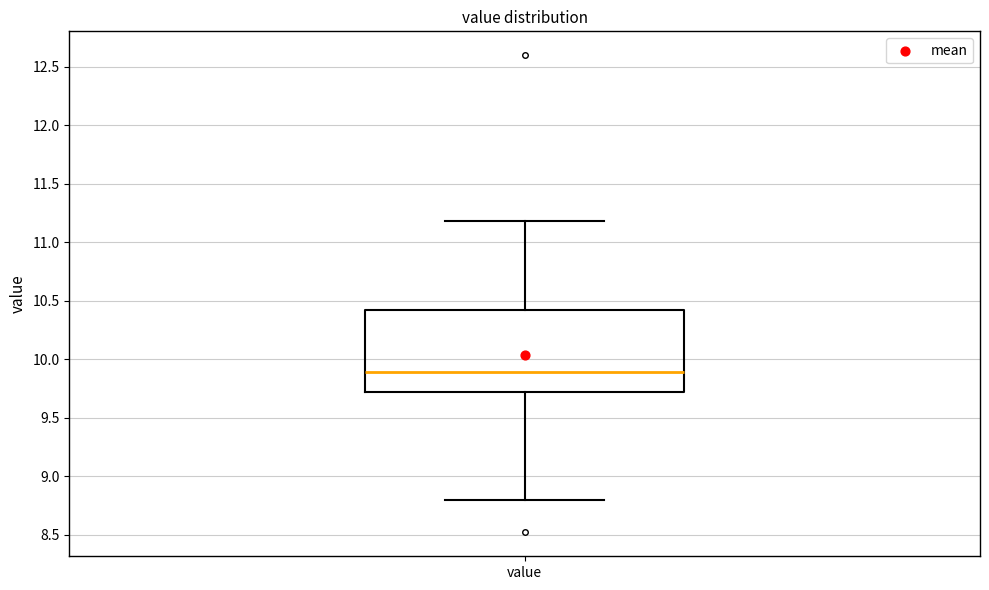

Read this box plot against the y-axis: the position of the median line, the range covered by the box, and the ends of both whiskers. The values are not printed on the chart, so give them approximately, as read against the axis.

median 9.90, box 9.70 to 10.45, whiskers 8.80 to 11.20